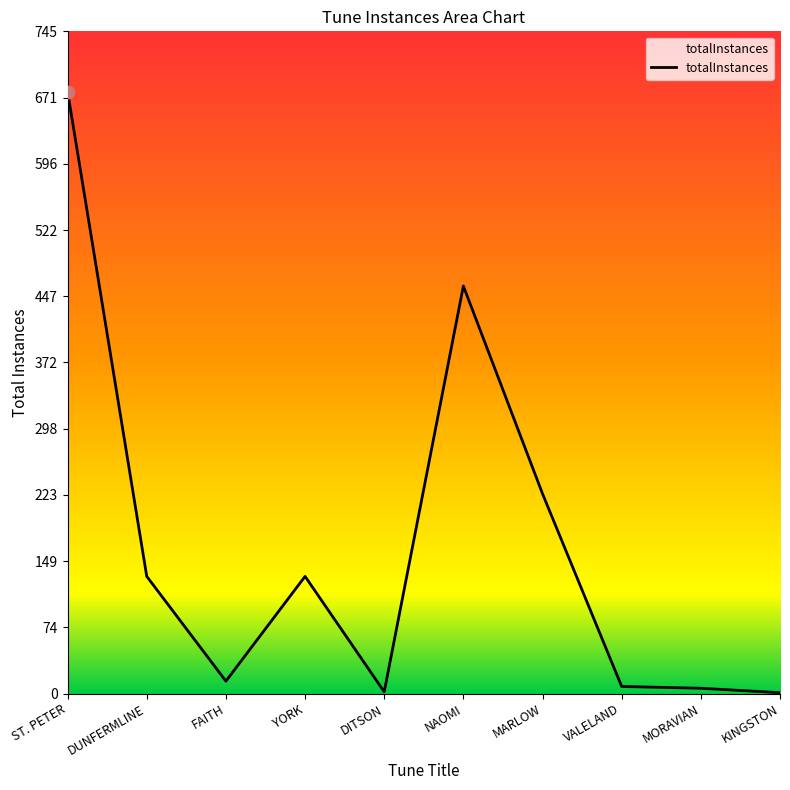

What is the ratio of the value at NAOMI to the value at DUNFERMLINE?

3.5